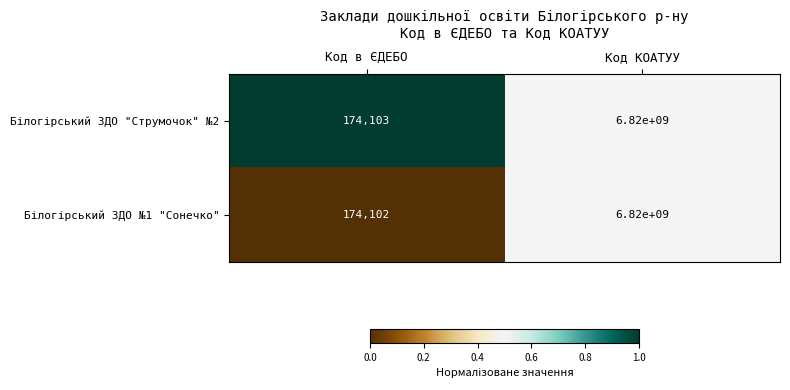

What is the maximum value shown in the chart?

6820000000